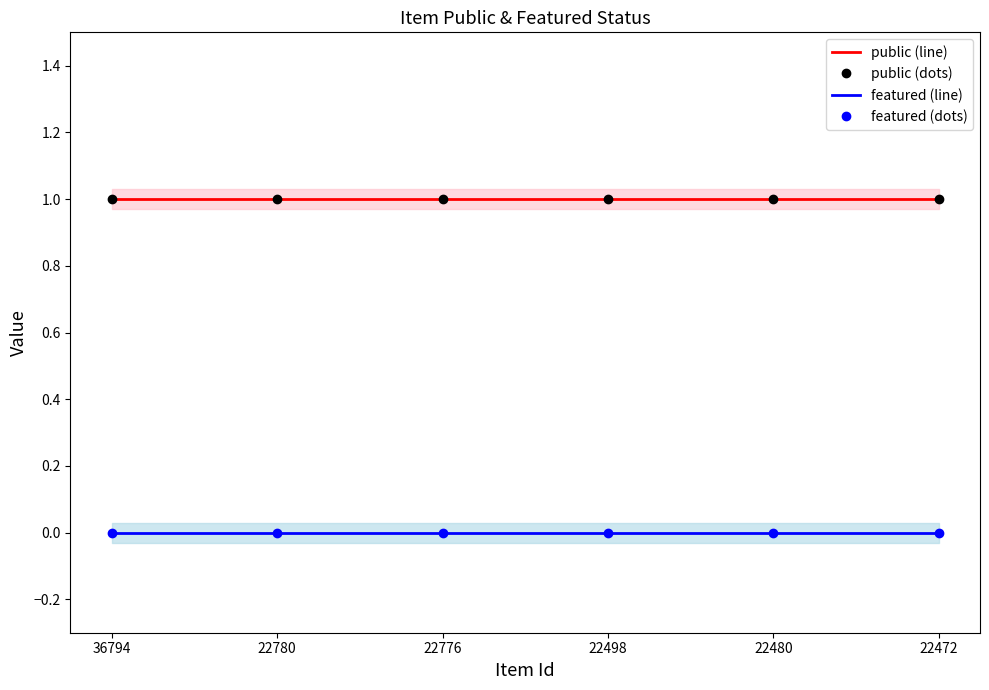

Reading right to left, transcribe all the data shown in this chart.

public (line): 1	1	1	1	1	1
public (dots): 1	1	1	1	1	1
featured (line): 0	0	0	0	0	0
featured (dots): 0	0	0	0	0	0